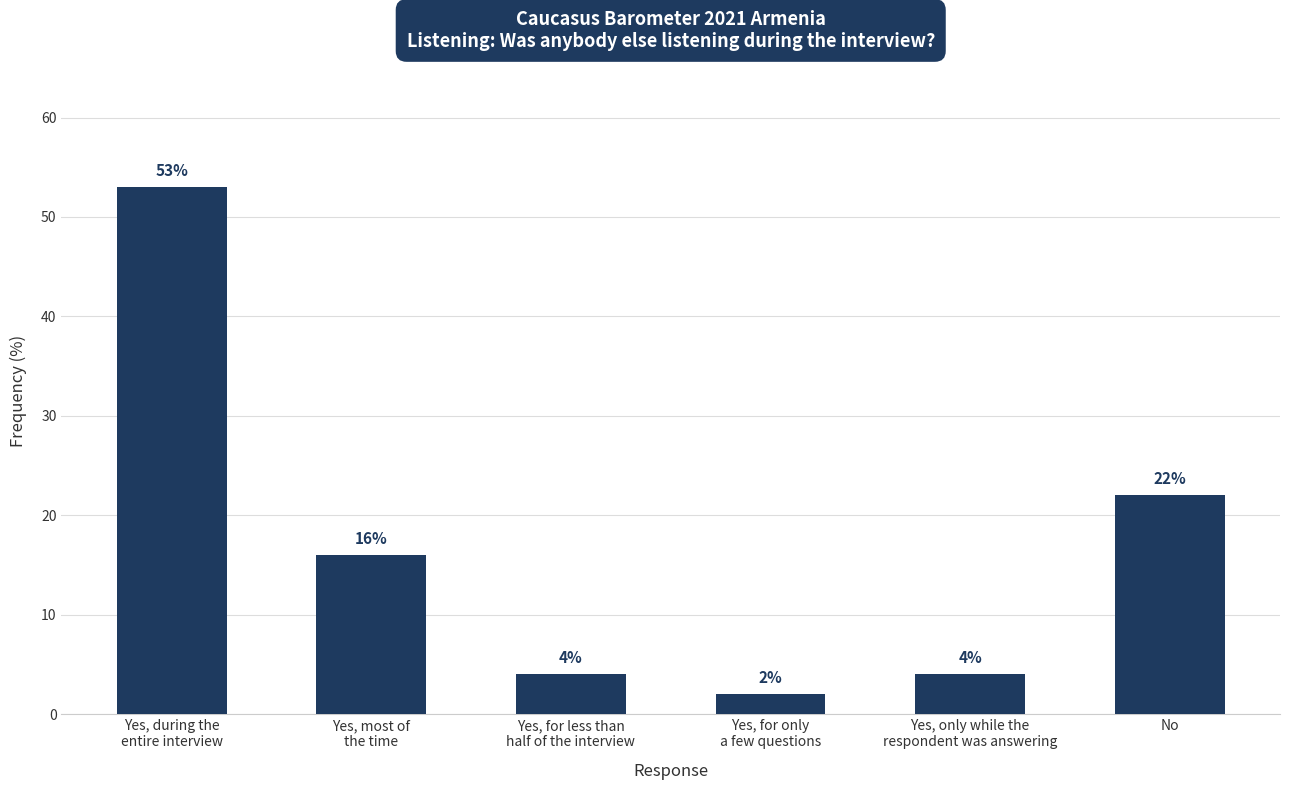

What is the difference between the maximum and minimum values?

51